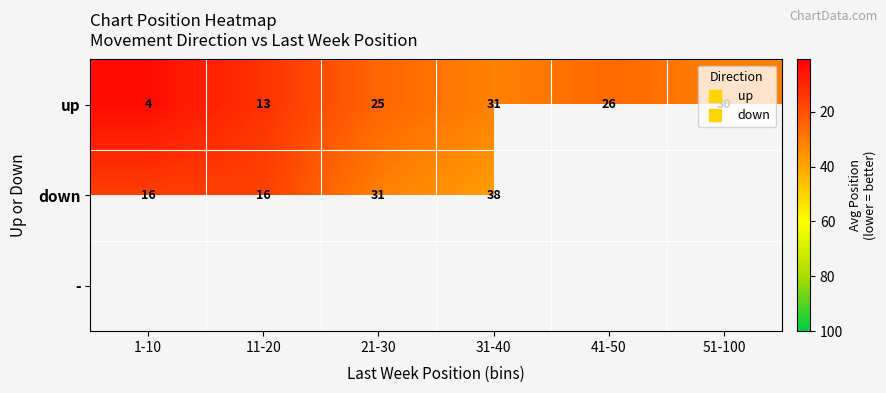

Where is down nearest to the value 26?

21-30